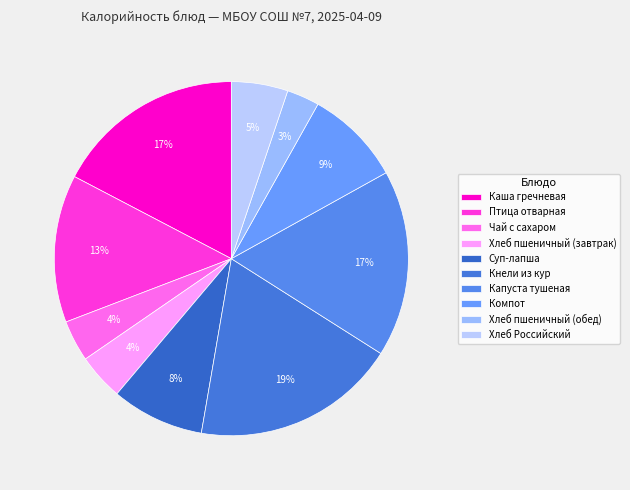

How much of the chart is everything except Хлеб Российский?

94.8%